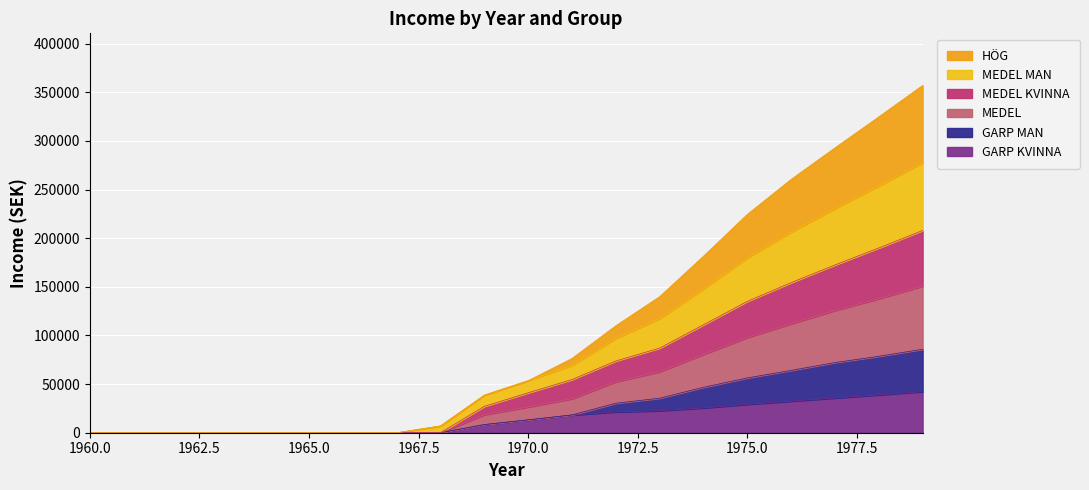

What are all the series names shown in the legend?

HÖG, MEDEL MAN, MEDEL KVINNA, MEDEL, GARP MAN, GARP KVINNA